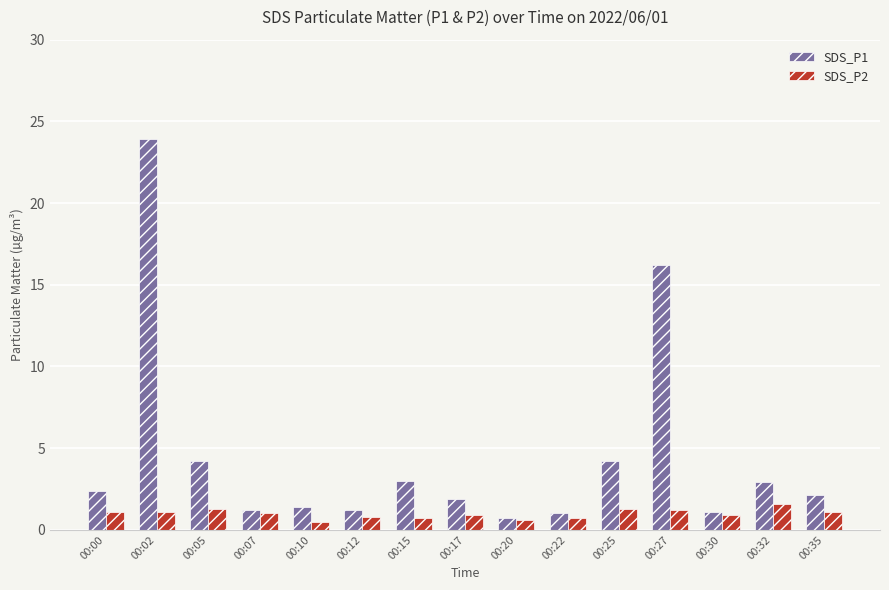

Rank the series by their average value, from lowest to highest.

SDS_P2, SDS_P1